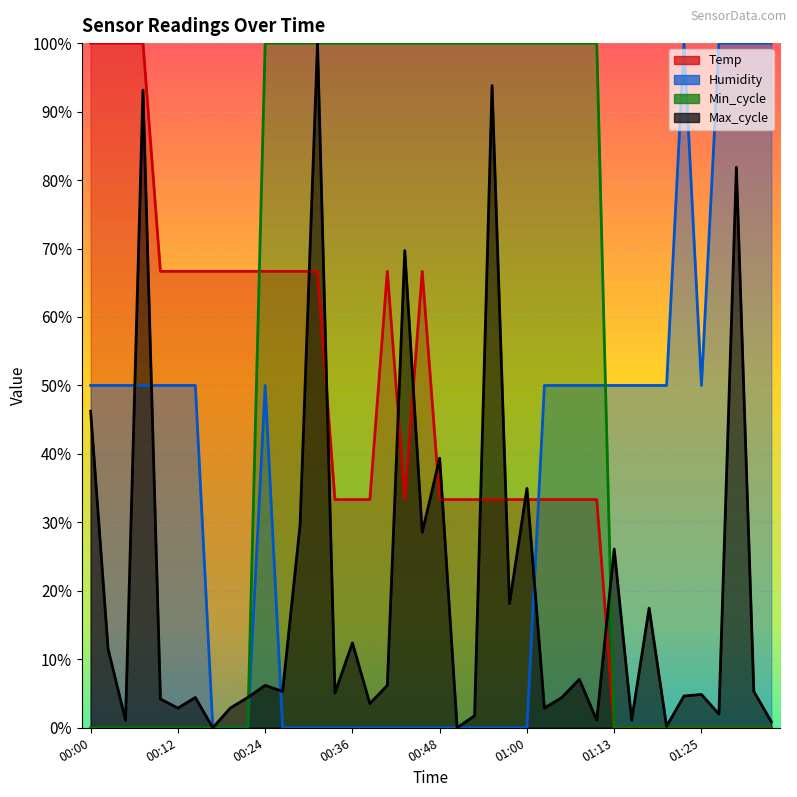

Count the number of categories in the chart.

40